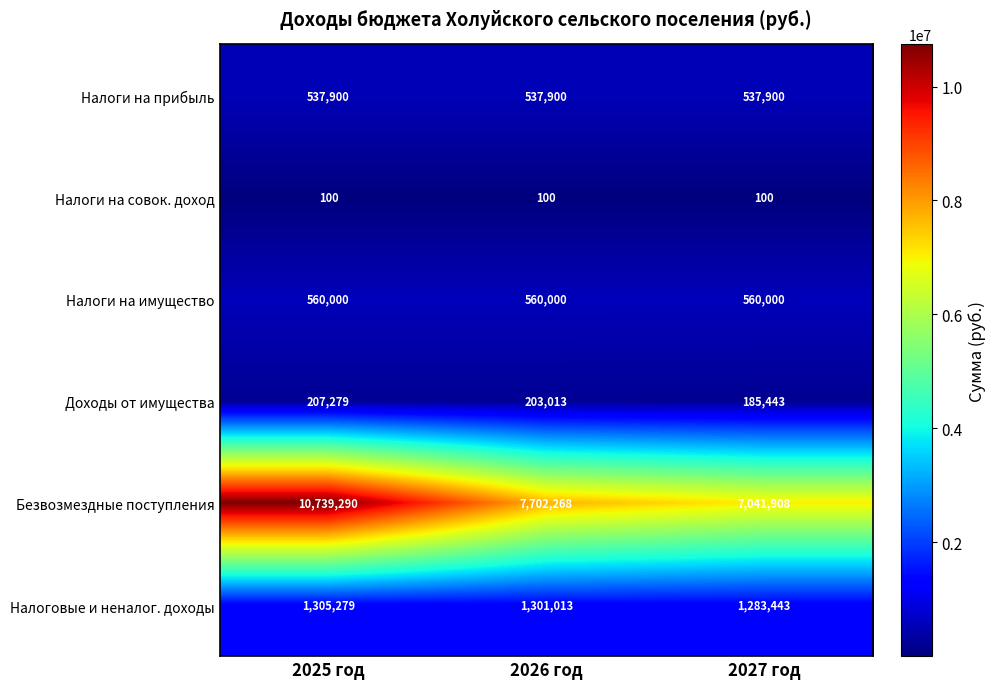

True or false: Налоги на совок. доход has a value of 69 at 2025 год.

False